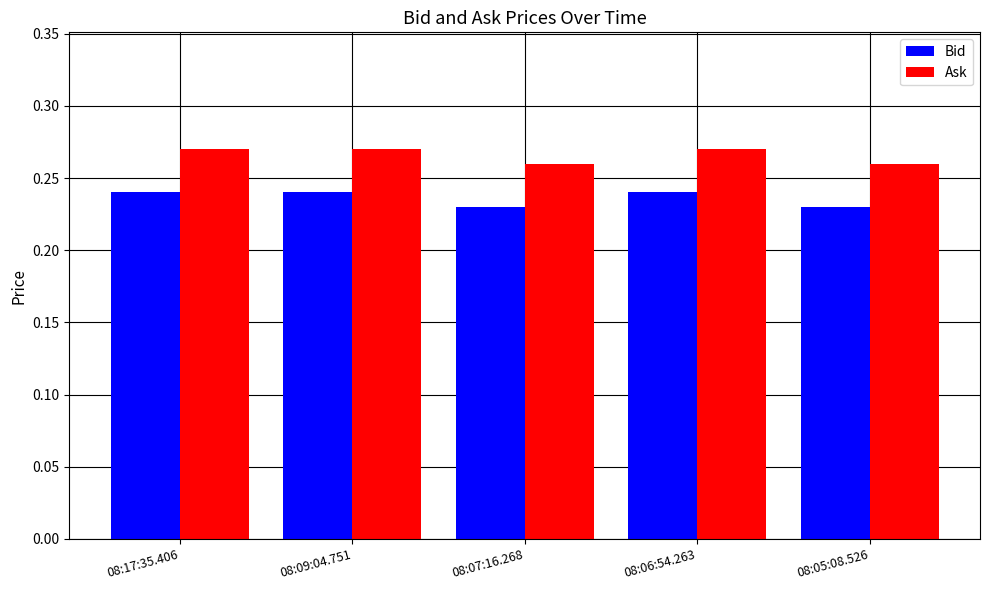

The Ask series shows 0.1 at 08:17:35.406. True or false?

False